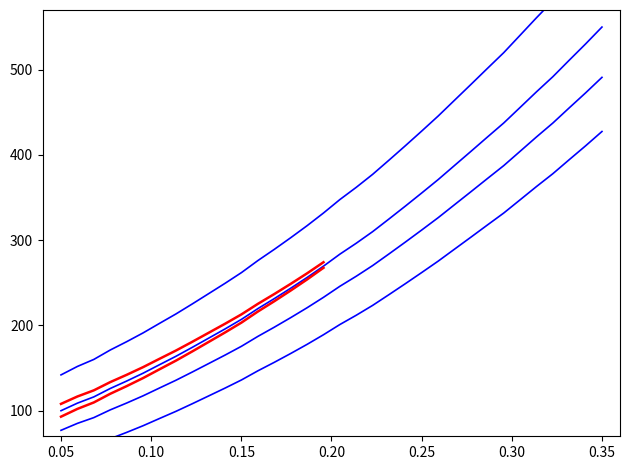

What is the sum of all values?

9975.5